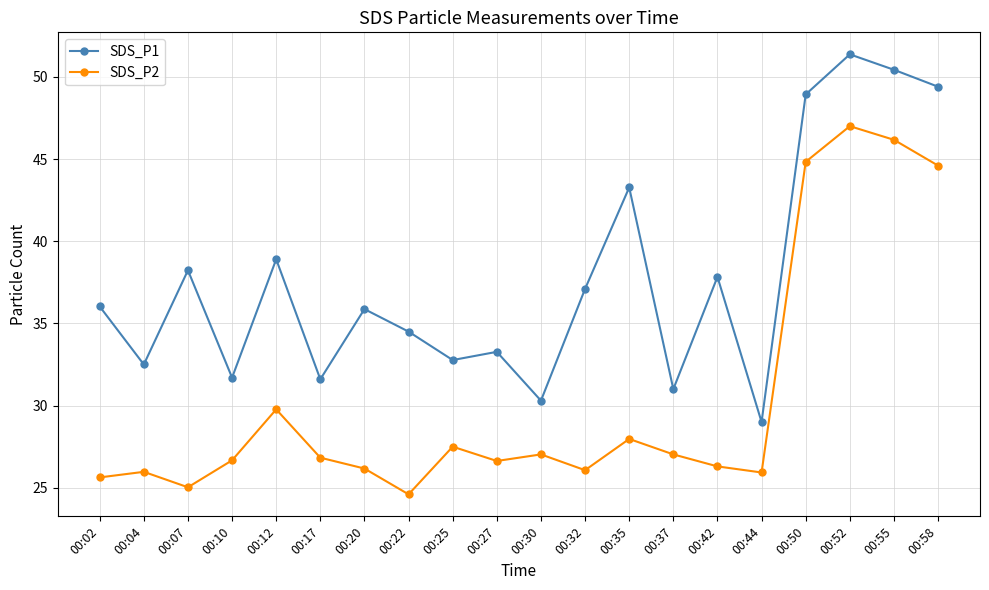

What is the difference between the second highest and minimum values in the SDS_P2 series?

21.6